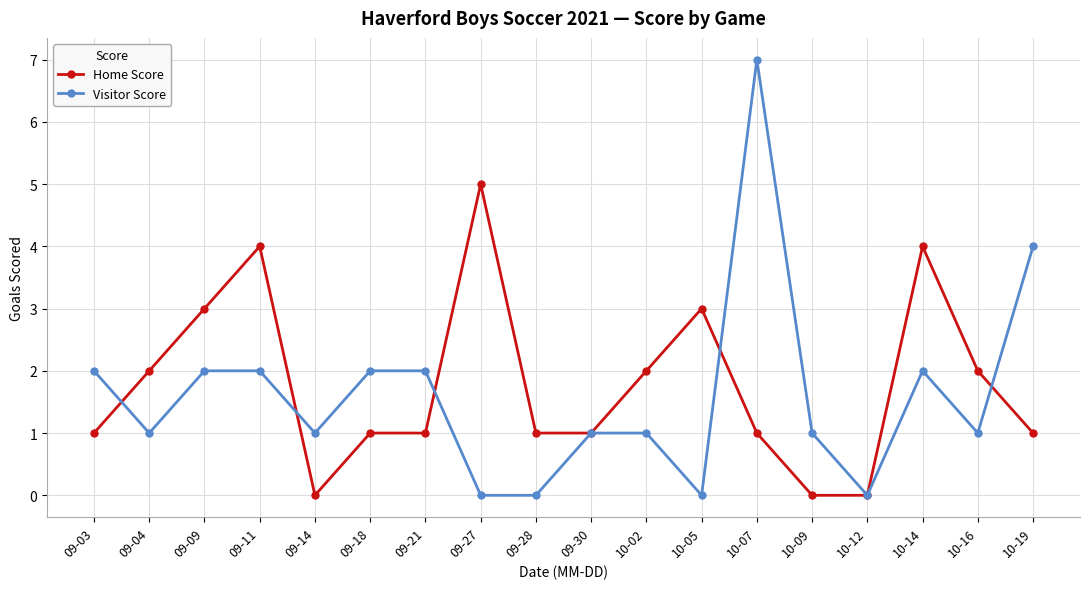

What is the difference between the highest and lowest values at 10-05?

3